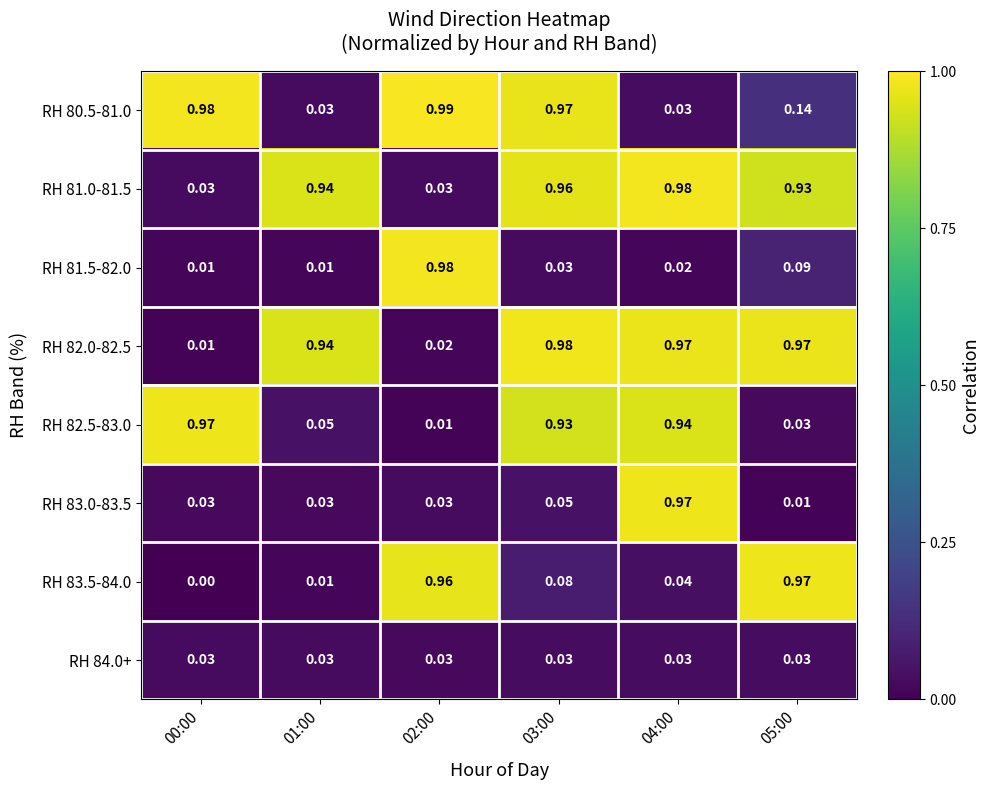

Count the number of data series in this chart.

8